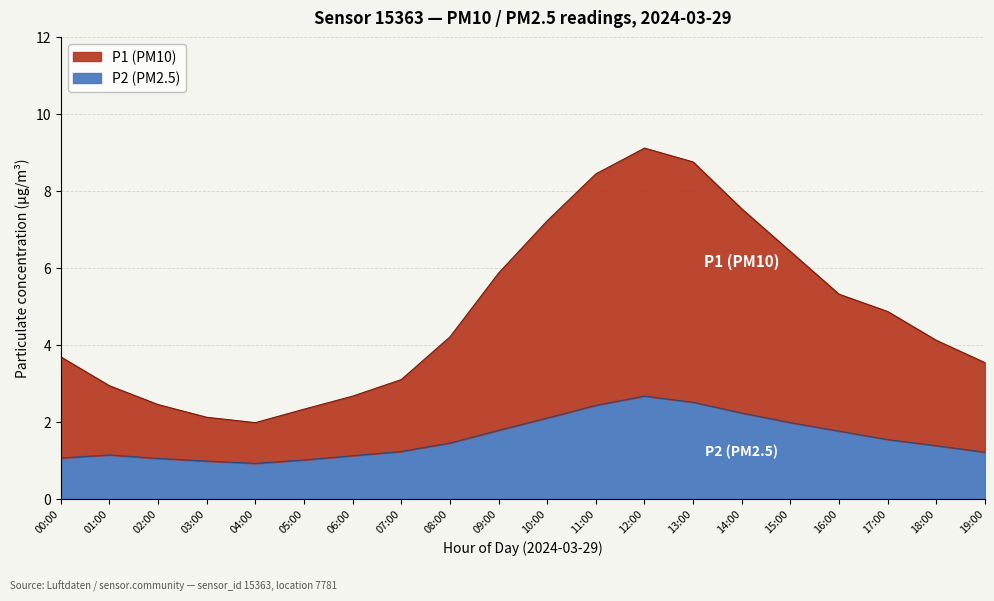

Which category has the lowest value in the P1 series?

04:00